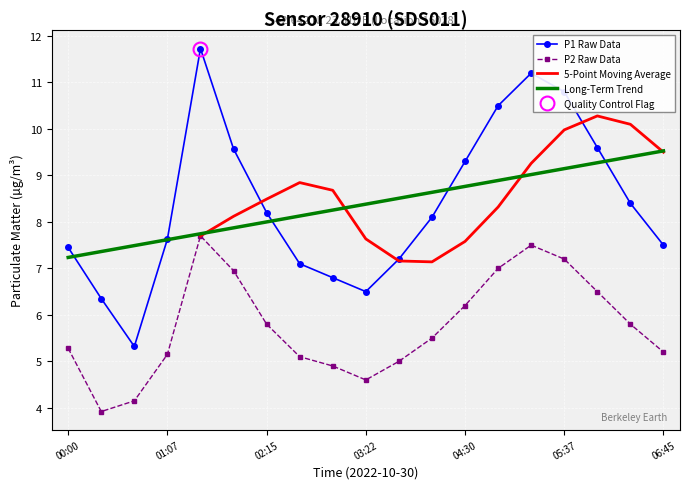

What is the sum of all P1 values?

159.2